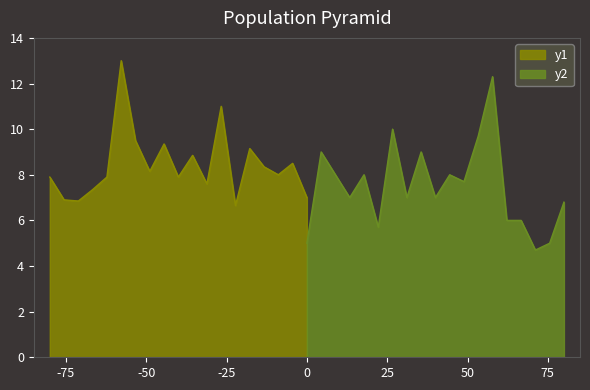

What is the maximum value for y1?

13.0